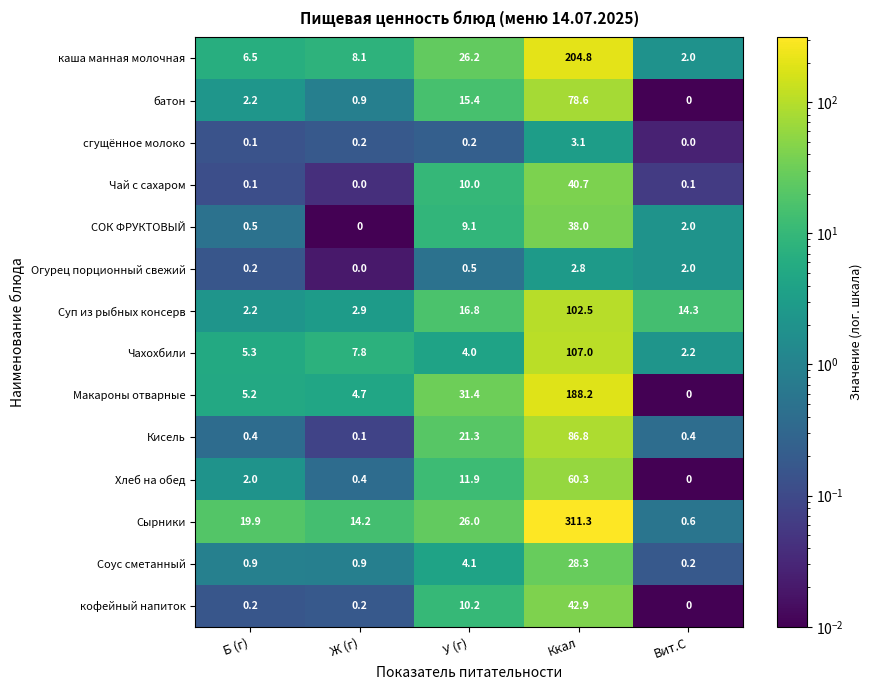

What is the difference between the maximum and minimum values in the Суп из рыбных консерв series?

100.3